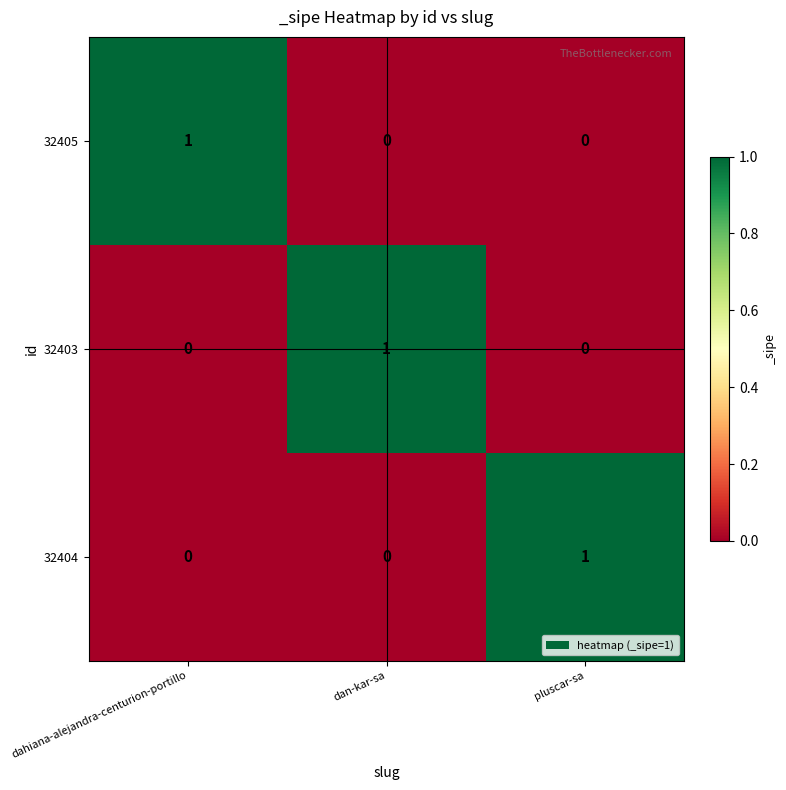

Count the 32404 values in the range 0 to 1.

3